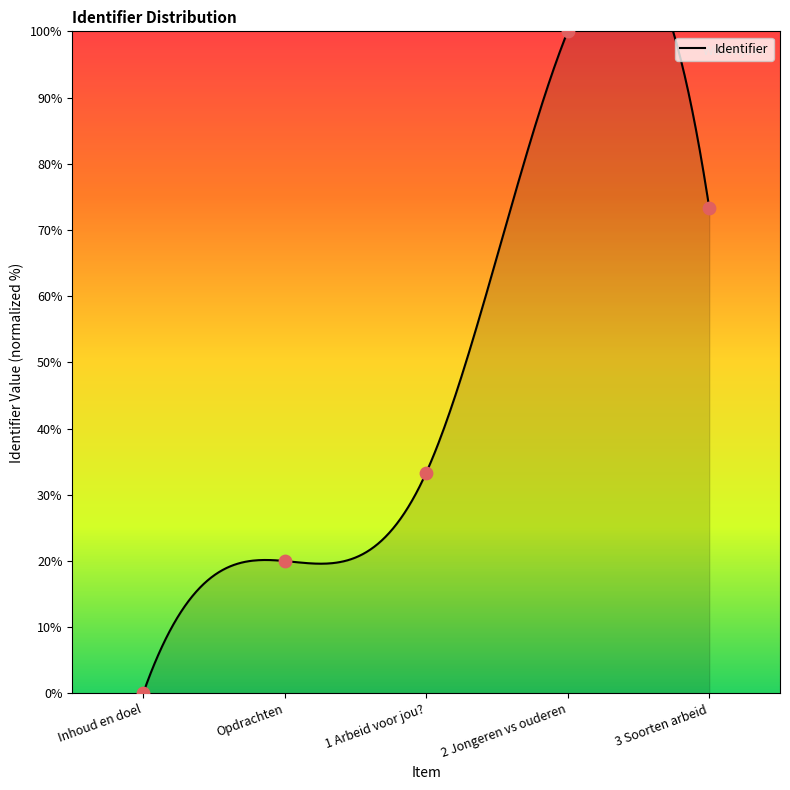

Approximately how many times larger is the value at Opdrachten compared to 3 Soorten arbeid?

0.3